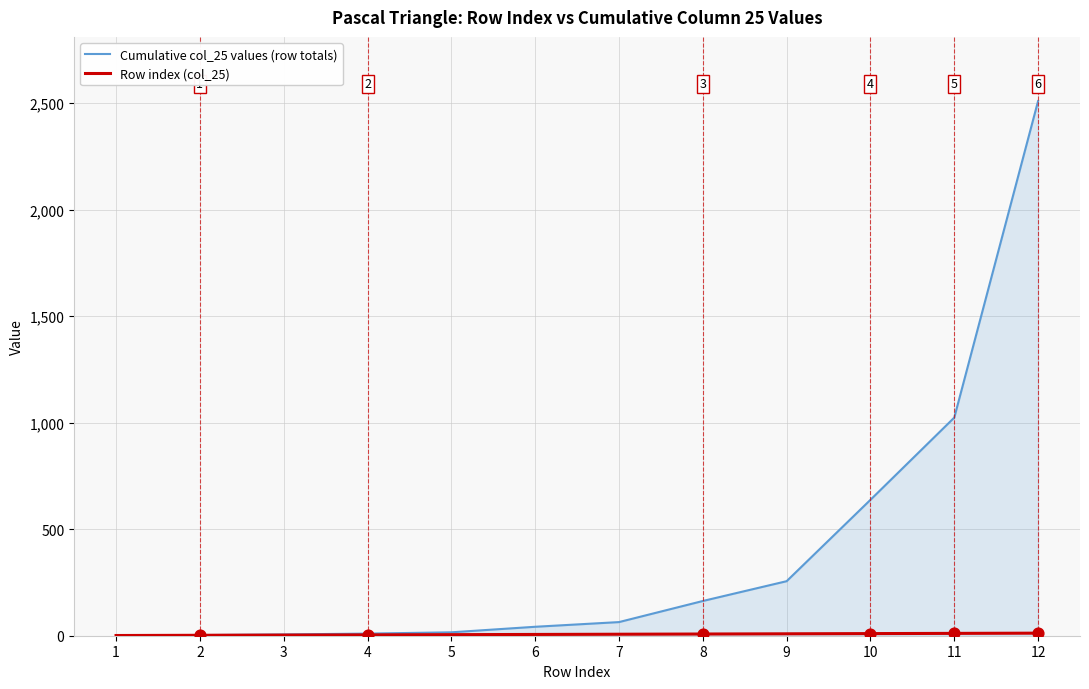

At which category is the sum across all series the highest?

12